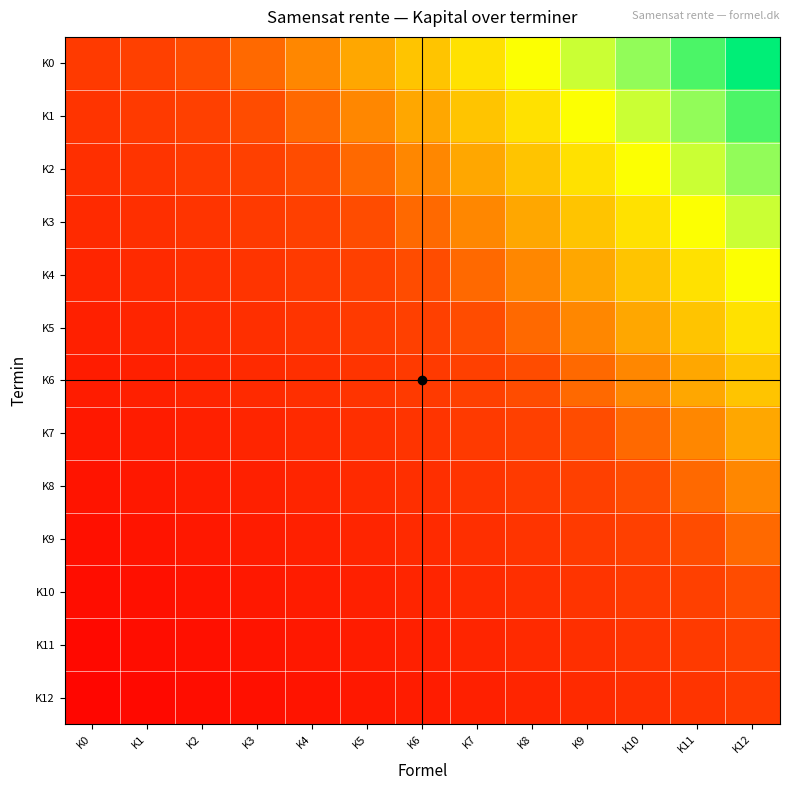

Which has a higher value, K0 or K9?

K9